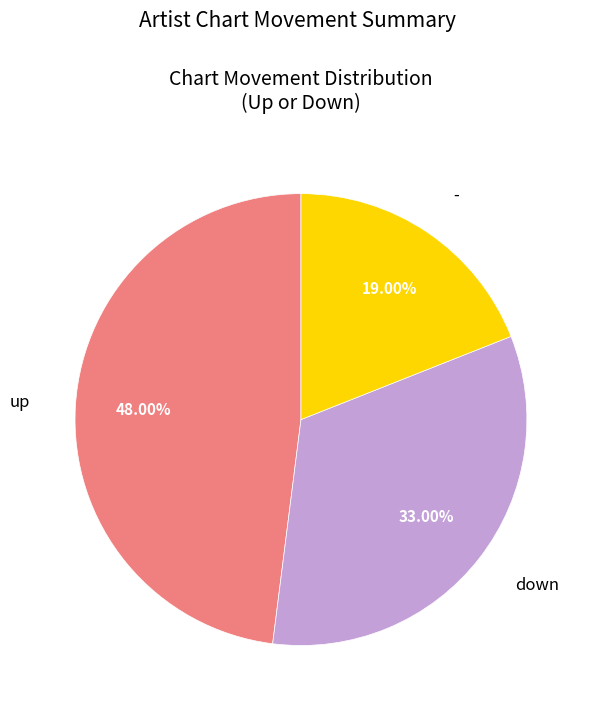

Does any single category account for the majority?

No